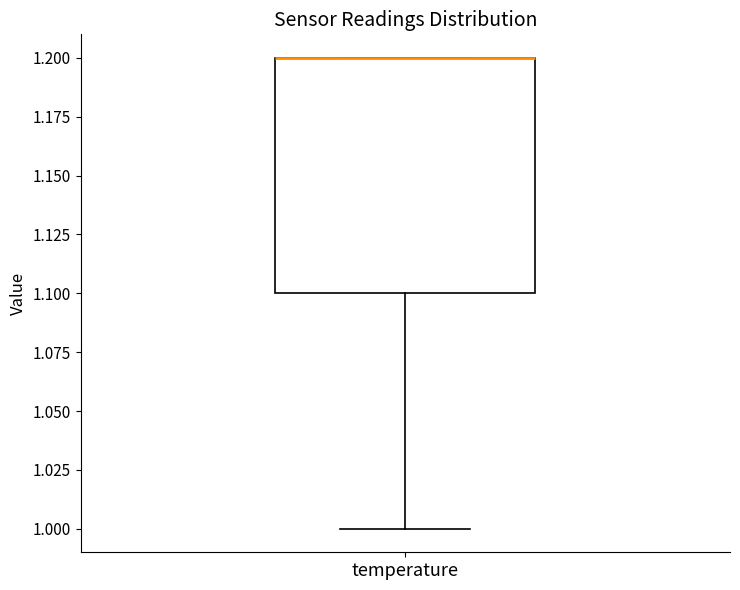

Read this box plot against the y-axis: the position of the median line, the range covered by the box, and the ends of both whiskers. The values are not printed on the chart, so give them approximately, as read against the axis.

median 1.2 (drawn on the box's upper edge), box 1.1 to 1.2, whiskers 1.0 to 1.2